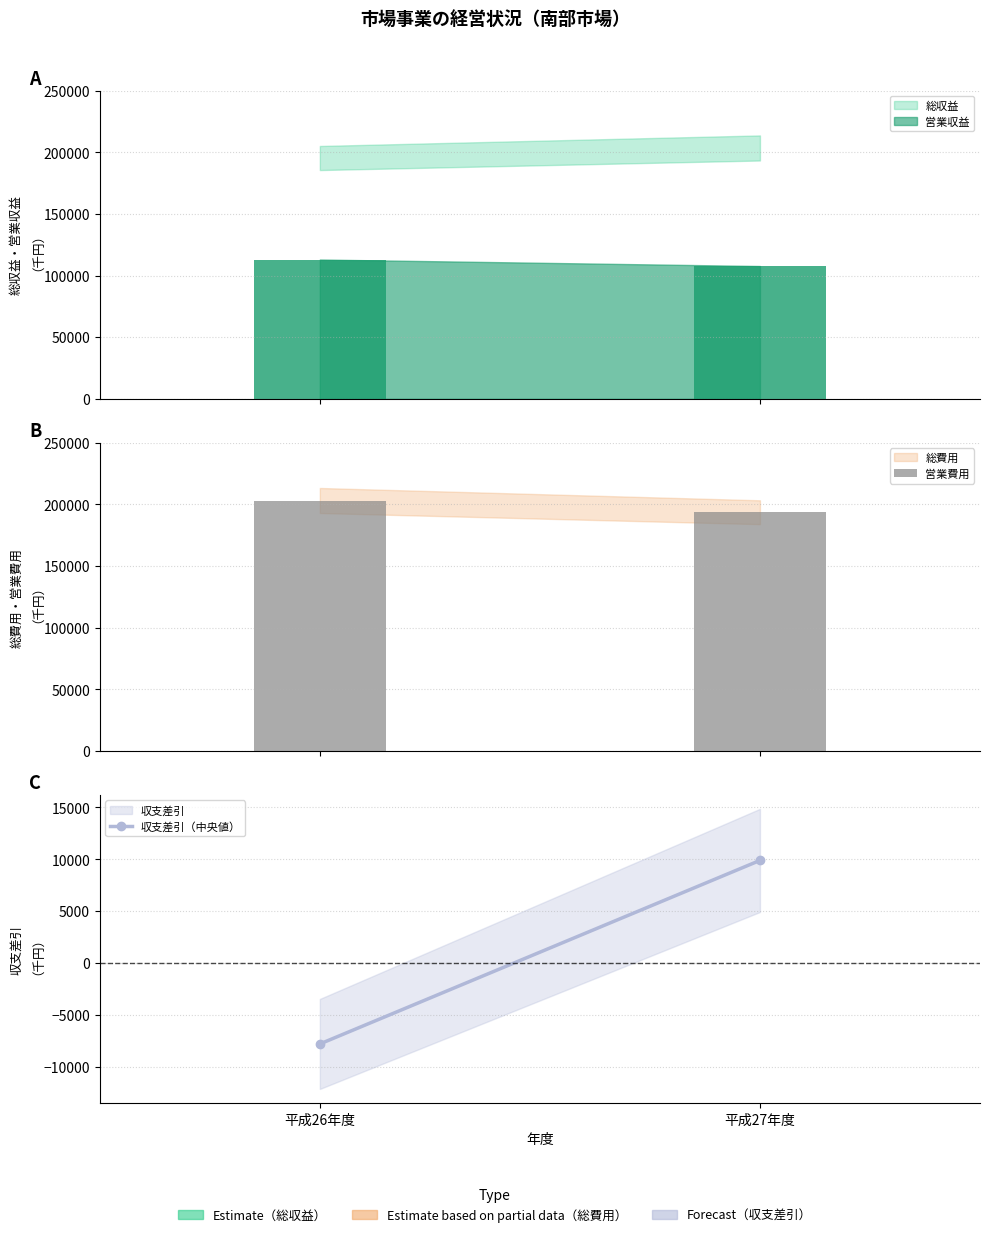

Which series has the widest spread of values?

収支差引（中央値）